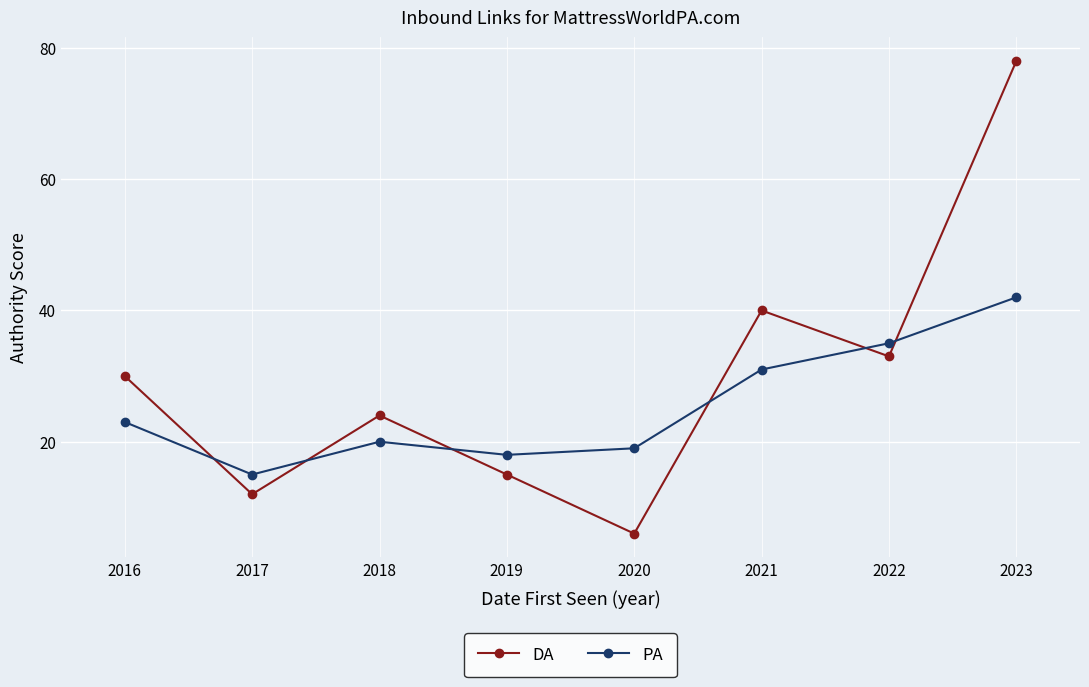

Where is PA nearest to the value 28?

2021